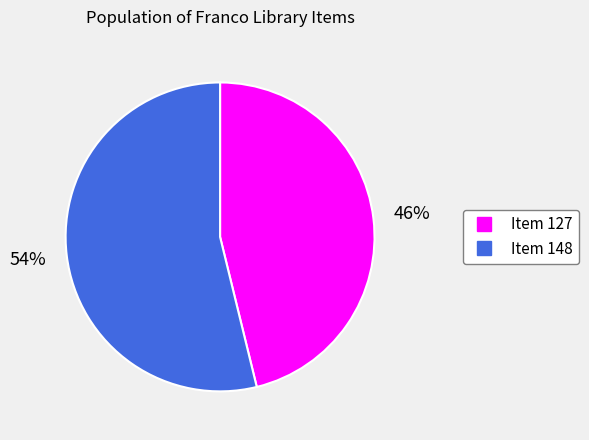

How many segments does this pie chart have?

2